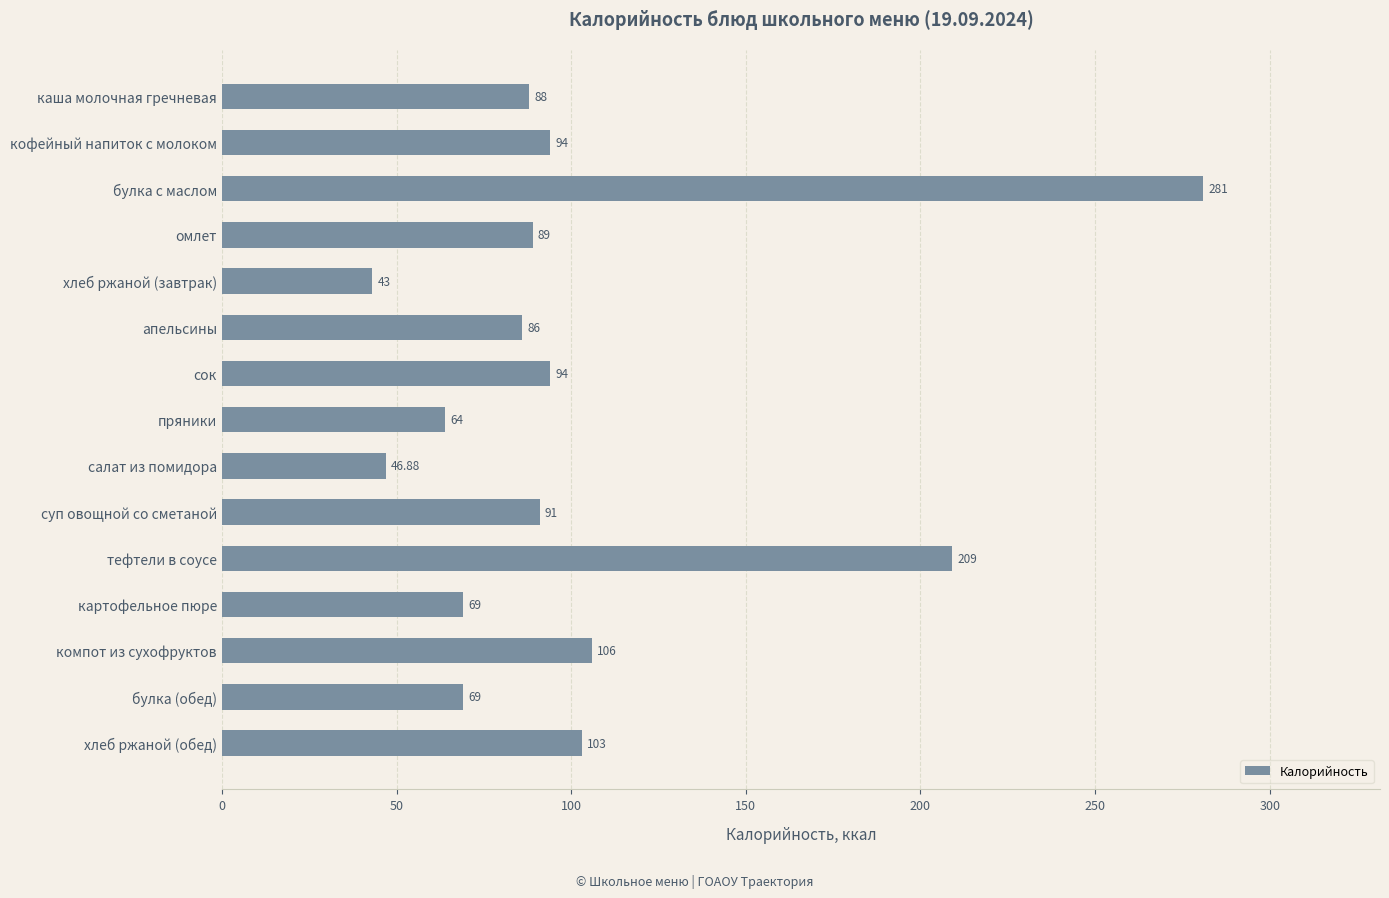

What is the label of the 11th bar from the bottom?

хлеб ржаной (завтрак)